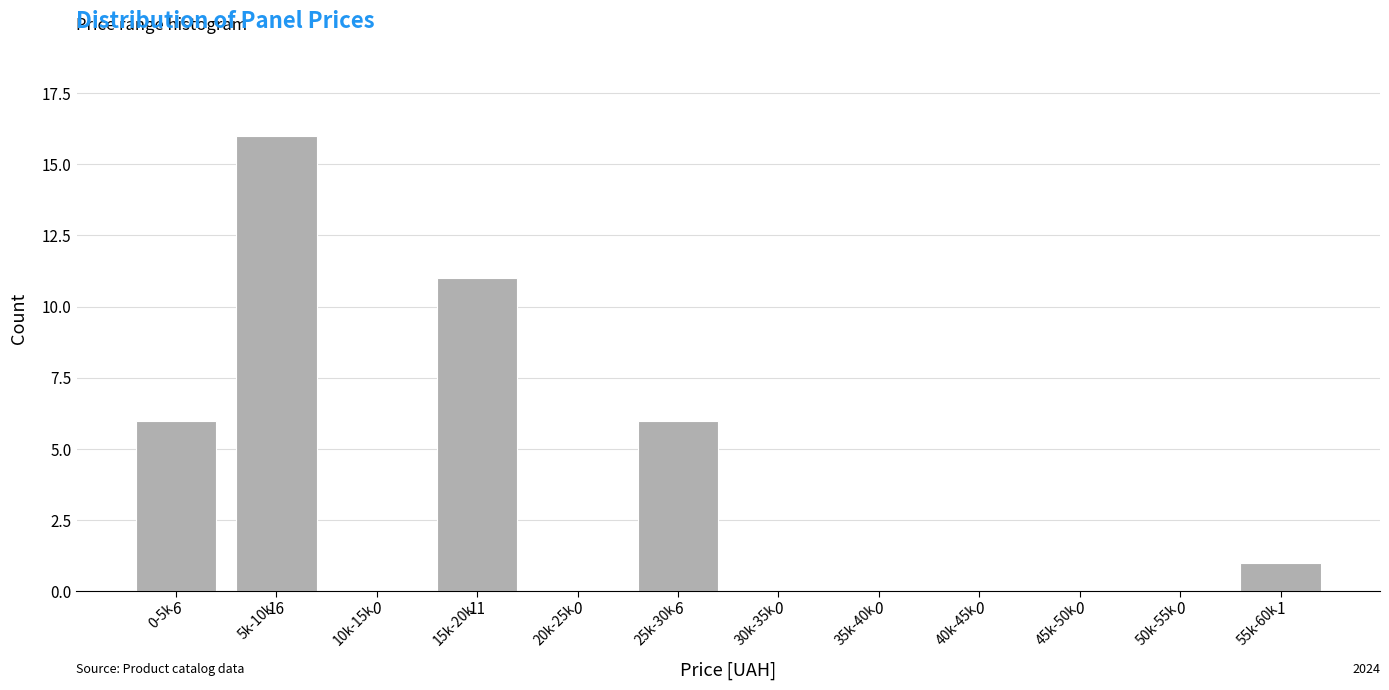

Reading left to right, extract all data points from this chart.

0-5k=6	5k-10k=16	10k-15k=0	15k-20k=11	20k-25k=0	25k-30k=6	30k-35k=0	35k-40k=0	40k-45k=0	45k-50k=0	50k-55k=0	55k-60k=1